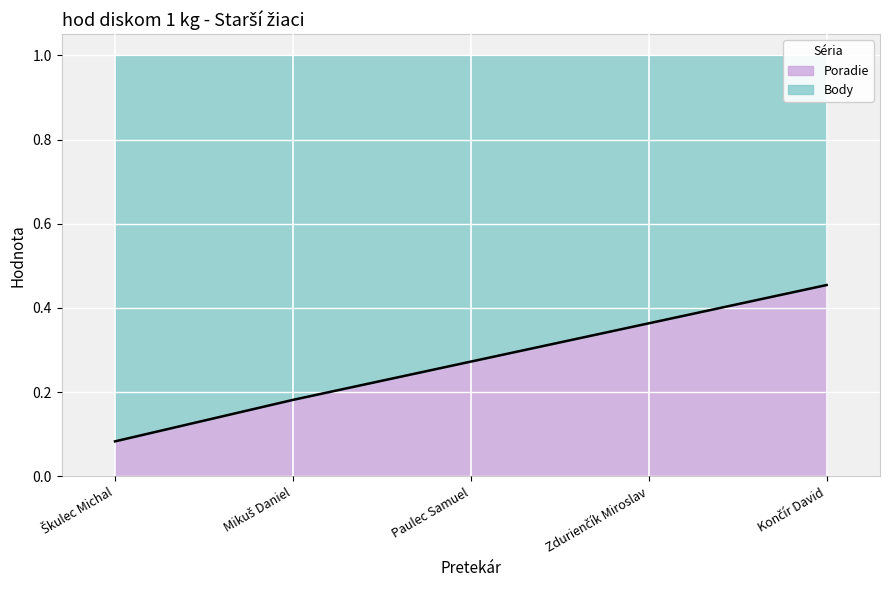

The chart shows a value of 0.1 at Škulec Michal. True or false?

True